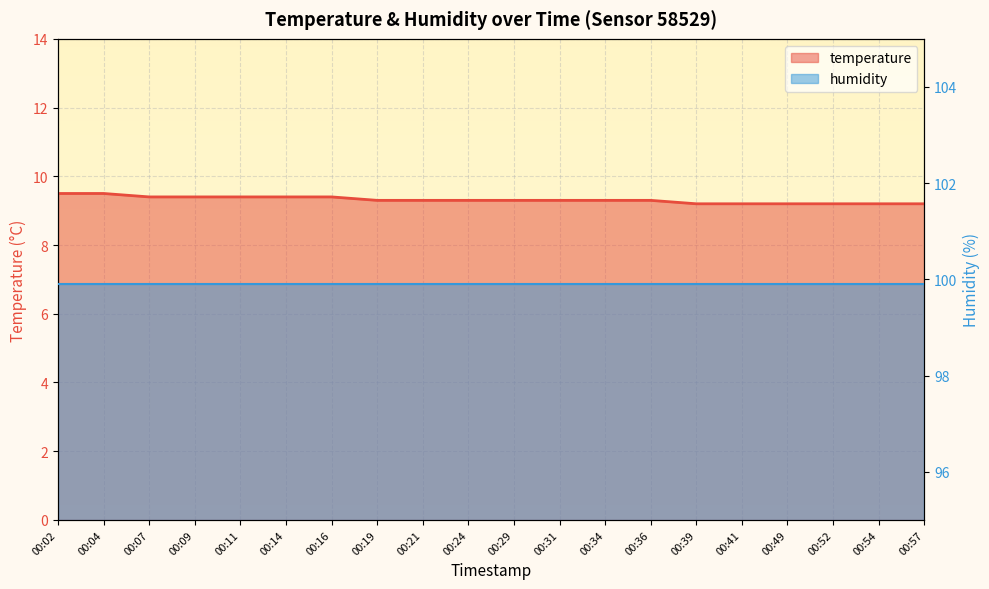

What is the sum of all humidity values?

1998.0